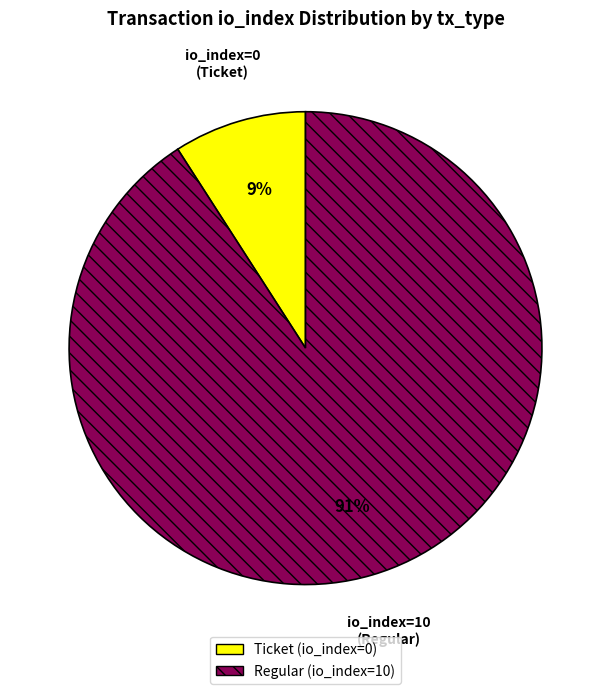

Does Ticket (io_index=0) account for over 50% of the chart?

No